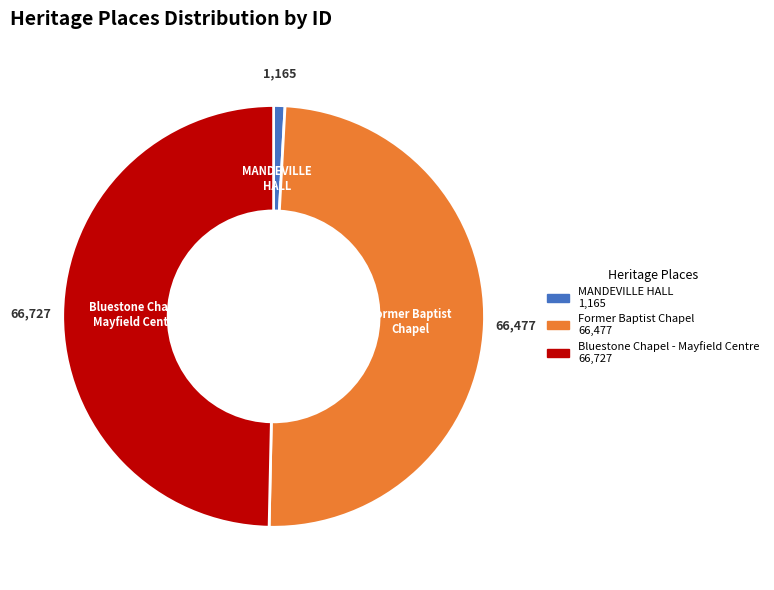

How many segments does this pie chart have?

3